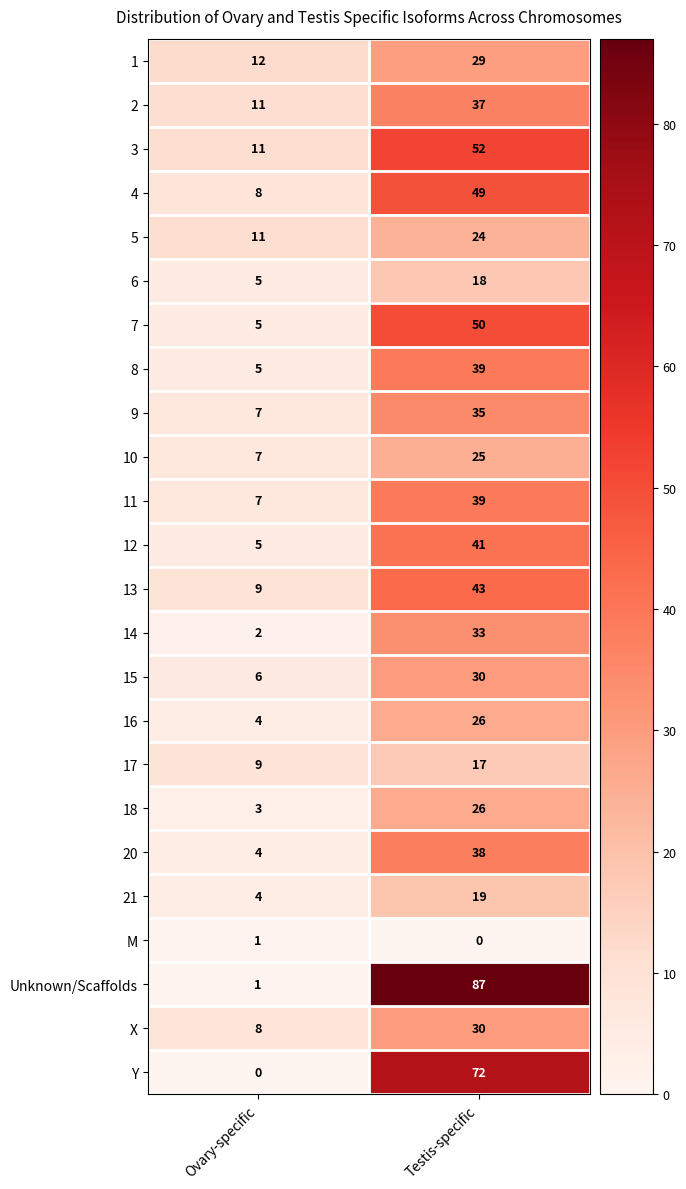

What is the sum of all 7 values?

55